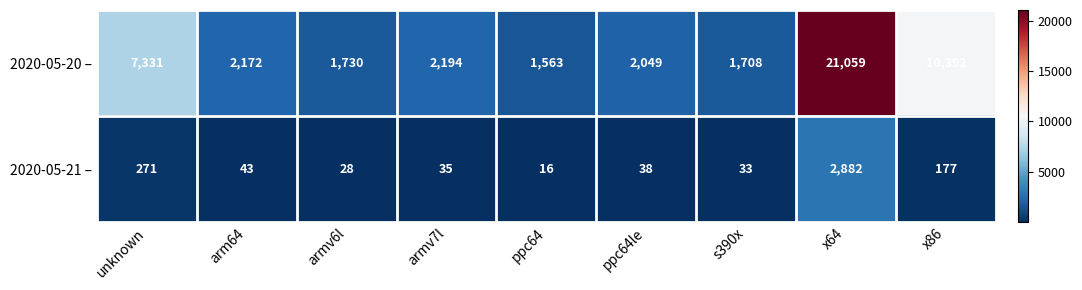

What is the difference between the 2020-05-20 – values at x64 and ppc64?

19496